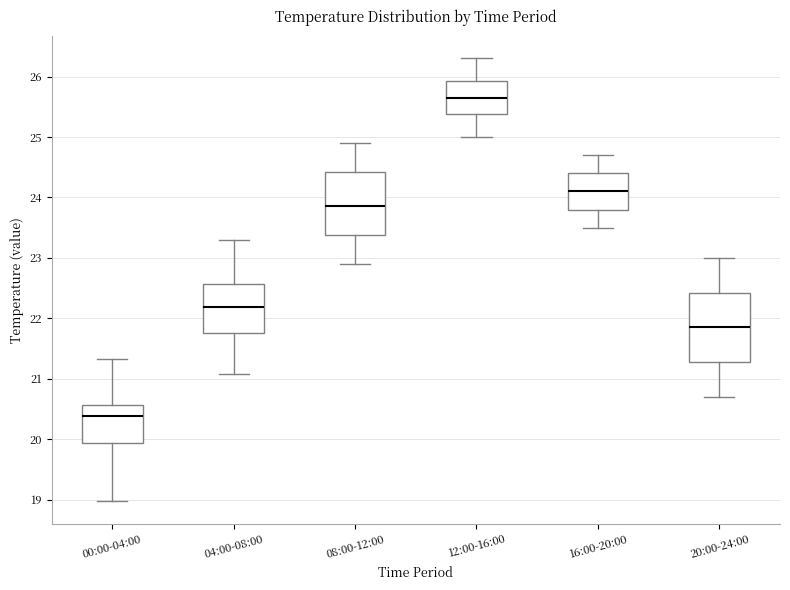

Which box is the tallest, from its lower edge to its upper edge?

20:00-24:00